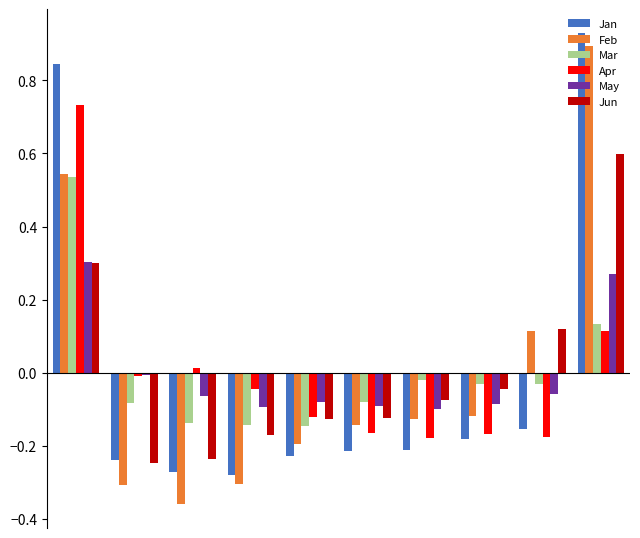

What is the difference between the maximum and minimum values in the Jan series?

1.2